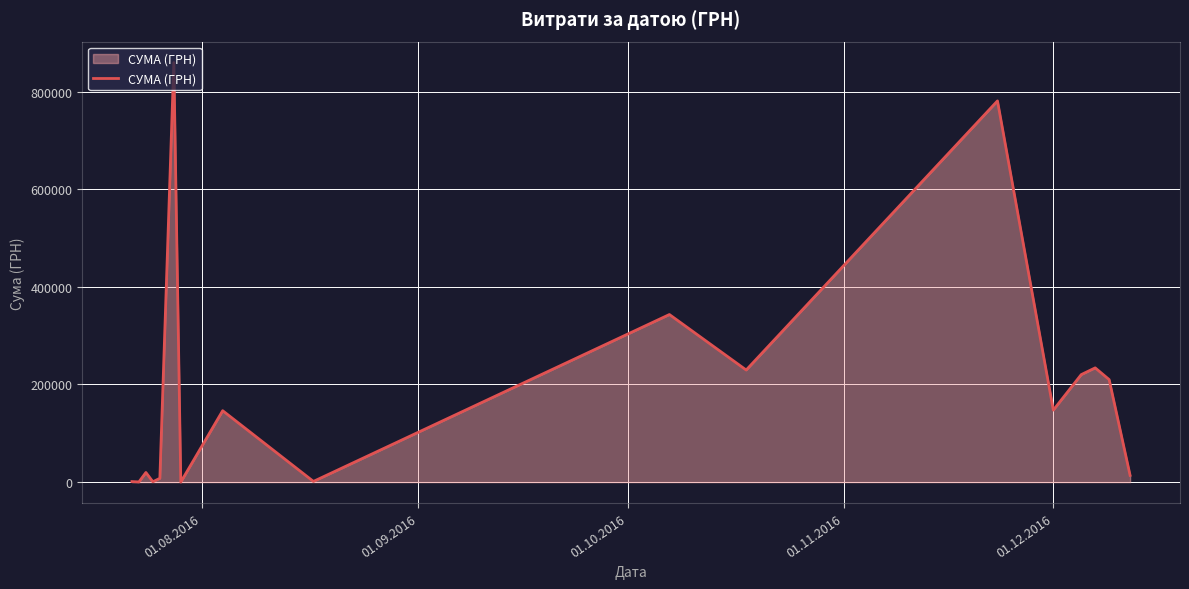

What is the greatest value displayed?

859365.4